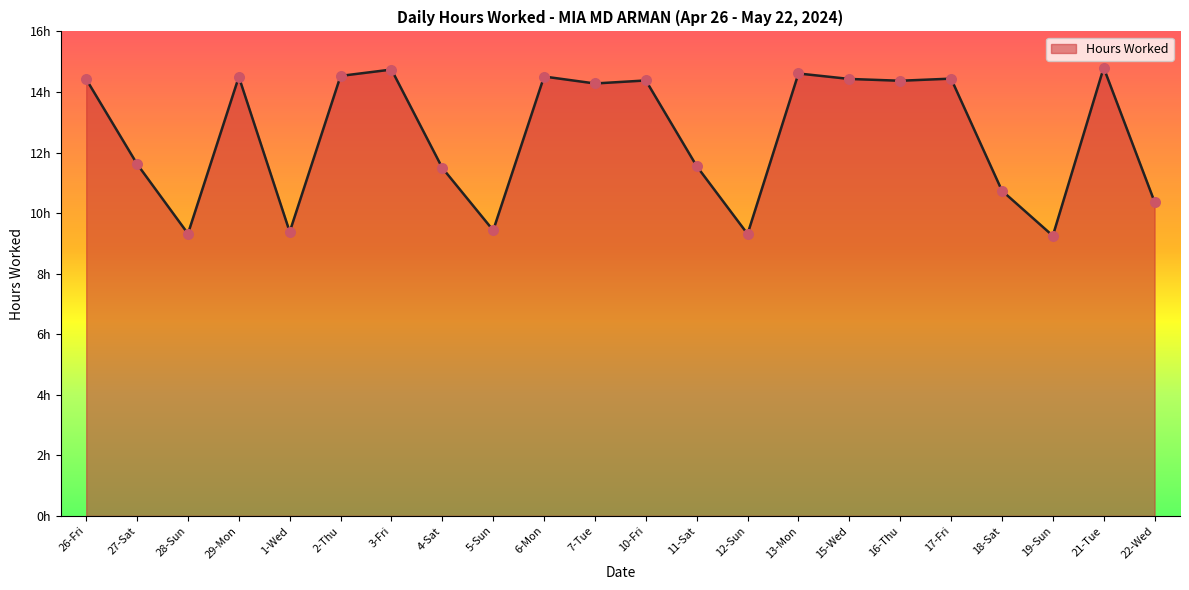

Does the chart have visible grid lines?

No